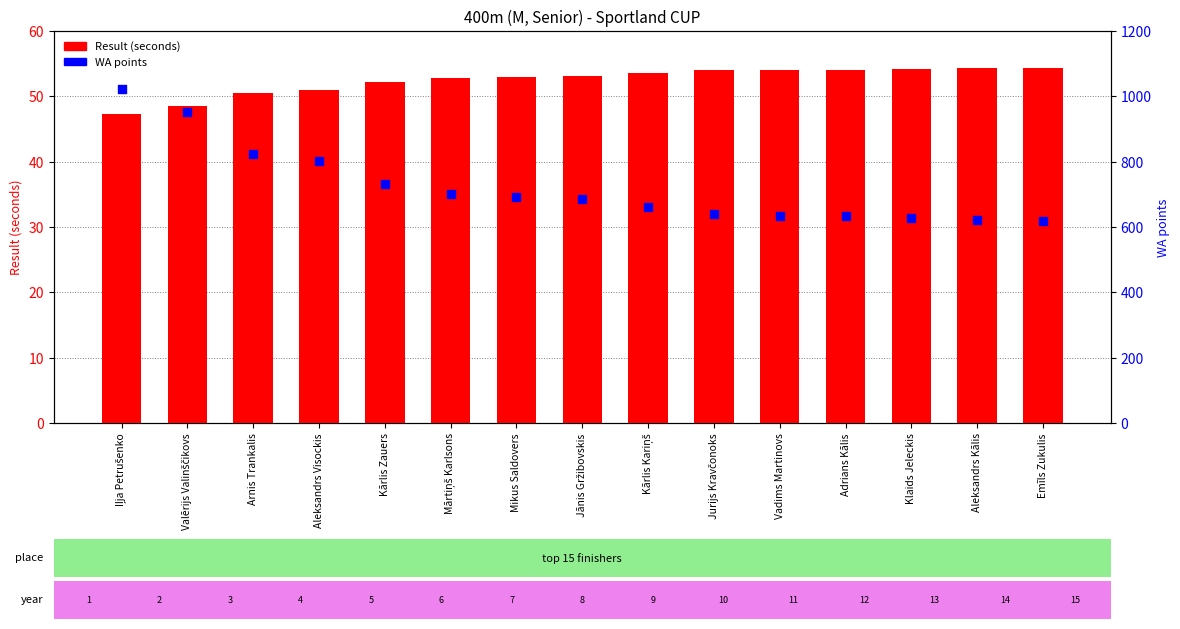

At how many categories does at least one series exceed 81?

15